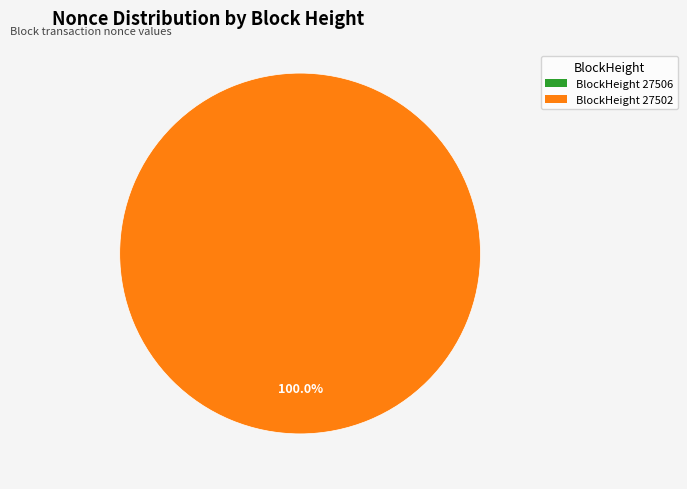

To the nearest percent, what is the average slice percentage?

50%